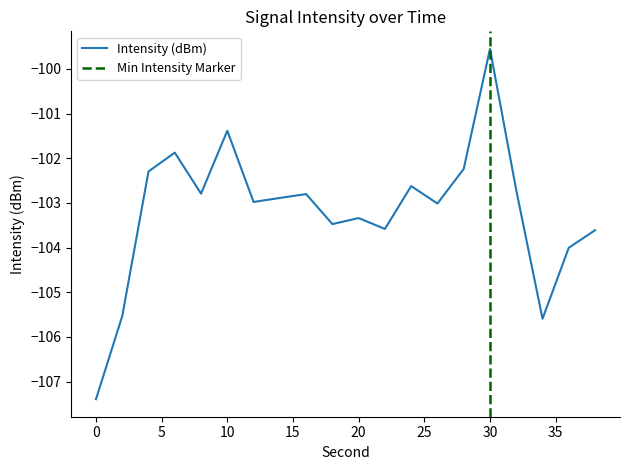

True or false: there are more than 1 points higher than both neighbors.

True